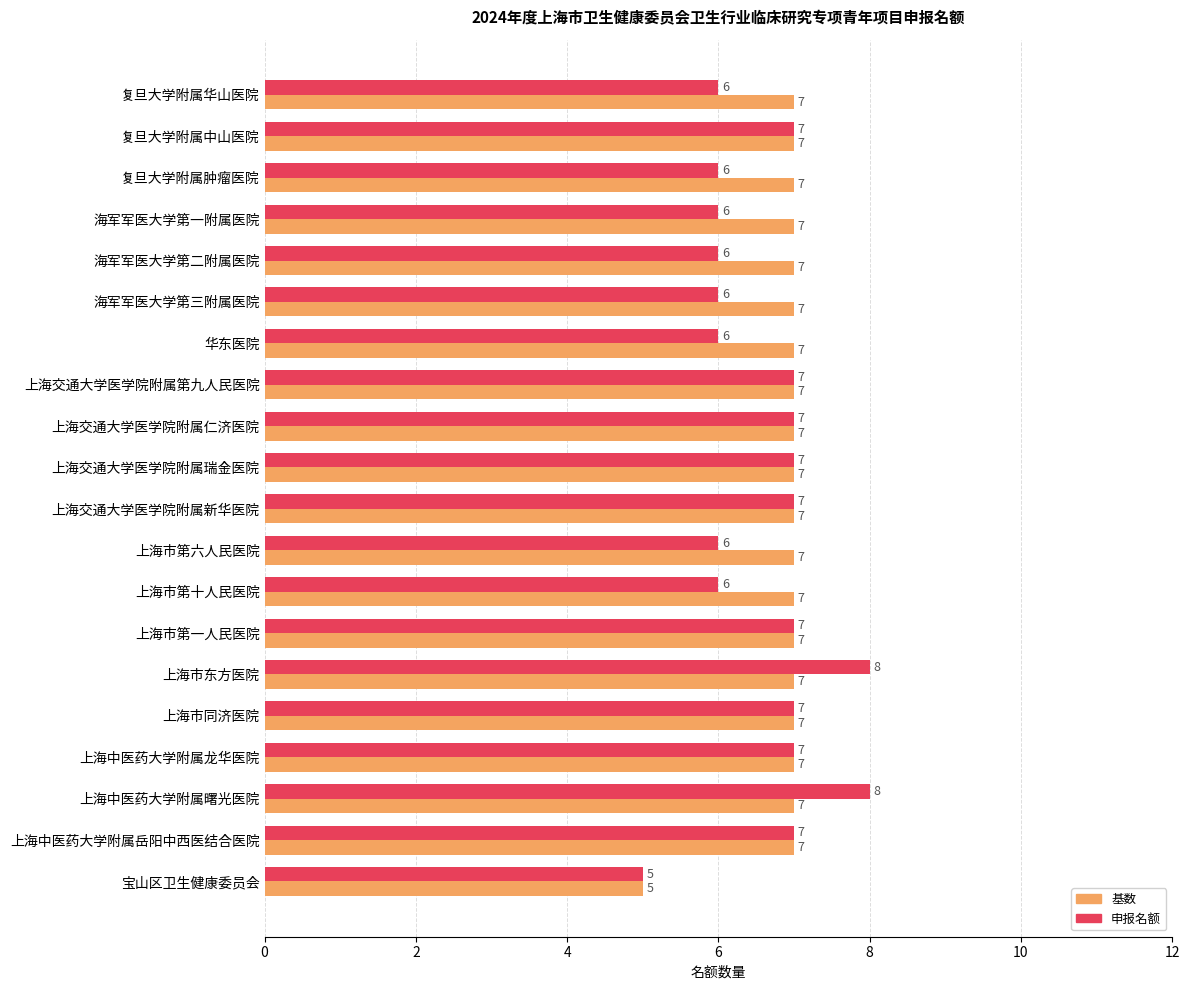

How many data points does each series have?

20